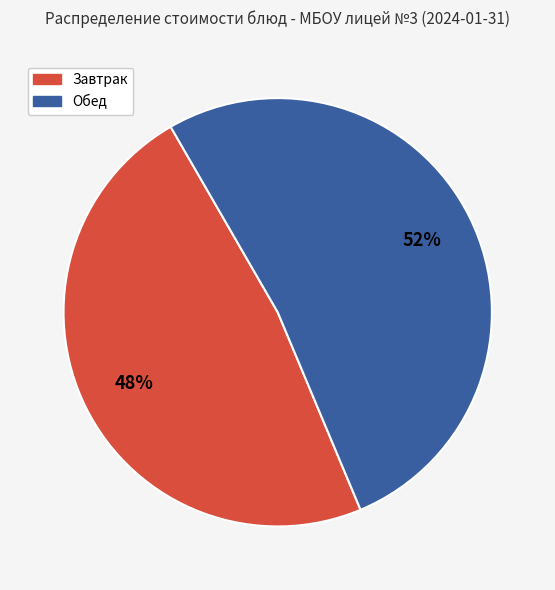

Is there a majority slice in this chart?

Yes